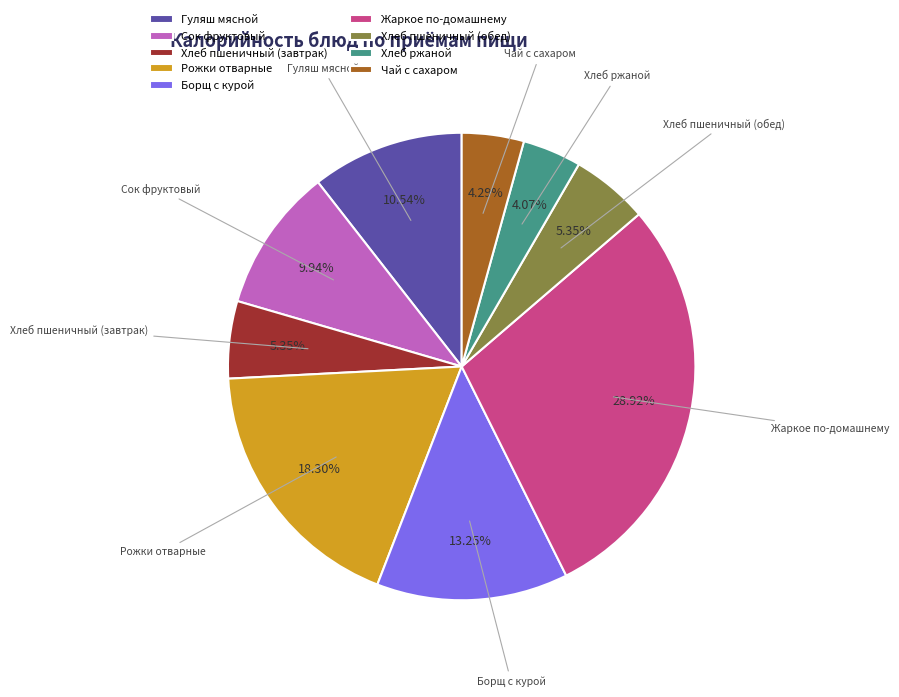

What percentage is the Хлеб пшеничный (завтрак) slice, to the nearest percent?

5%